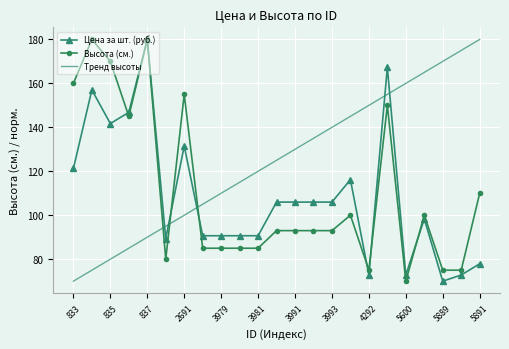

How many times do Цена за шт. (руб.) and Высота (см.) cross each other?

6